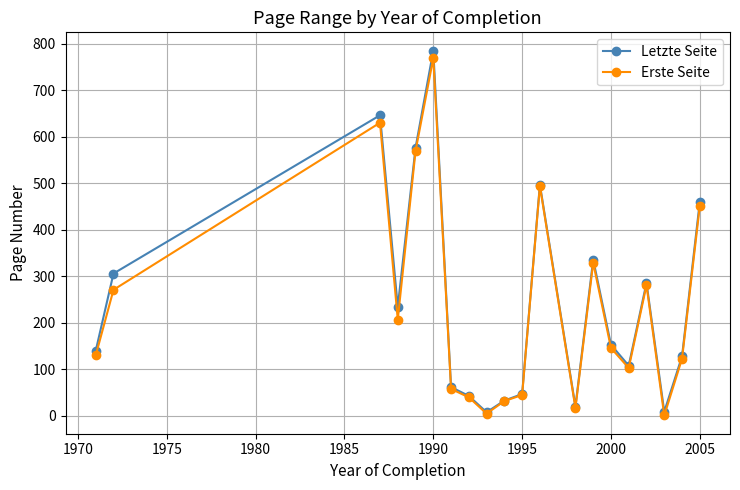

What is the maximum value shown in the chart?

785